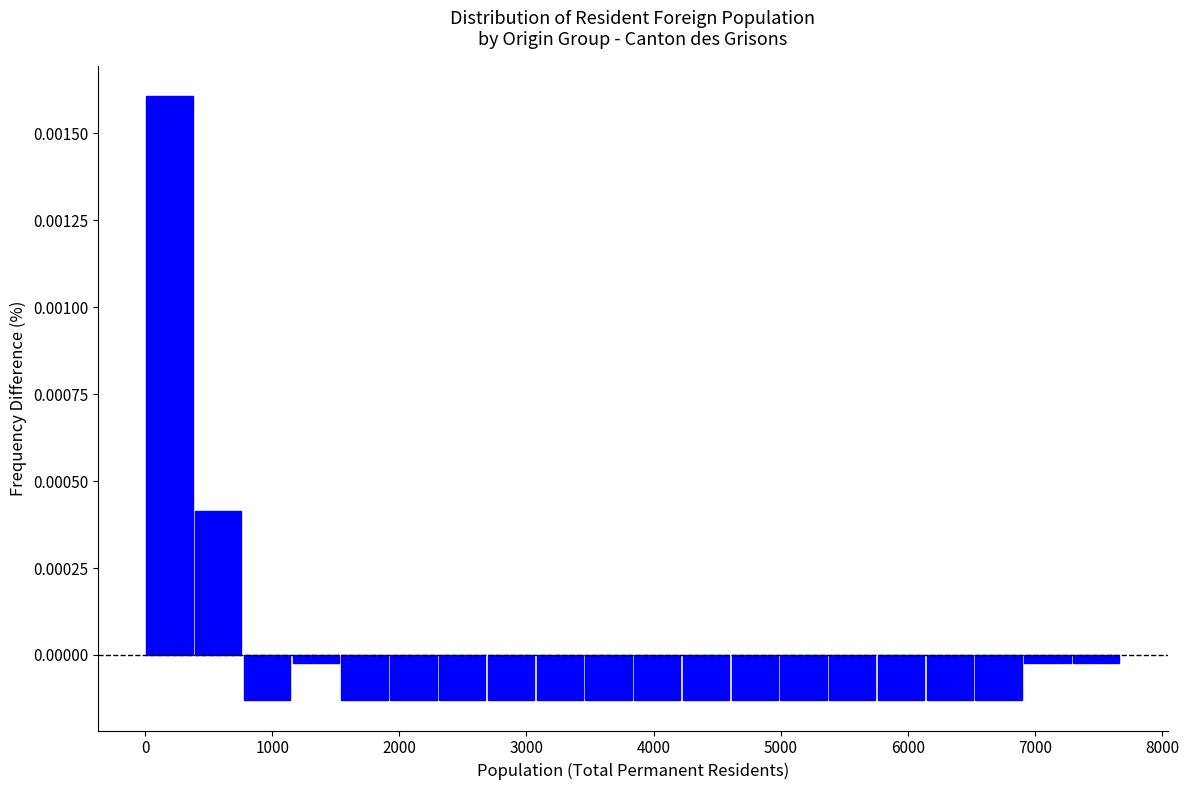

Read against the x-axis, roughly where is the centre of the tallest bar?

200